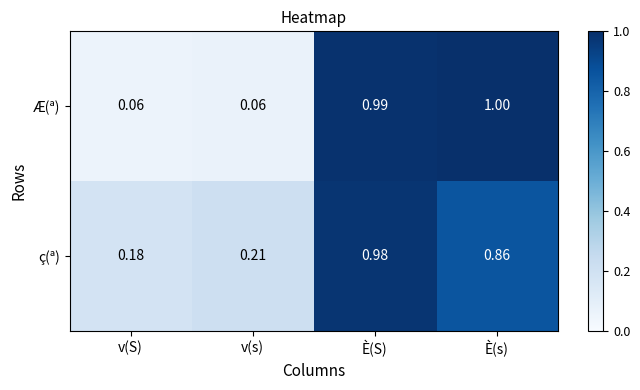

At which category is the sum across all series the highest?

È(S)